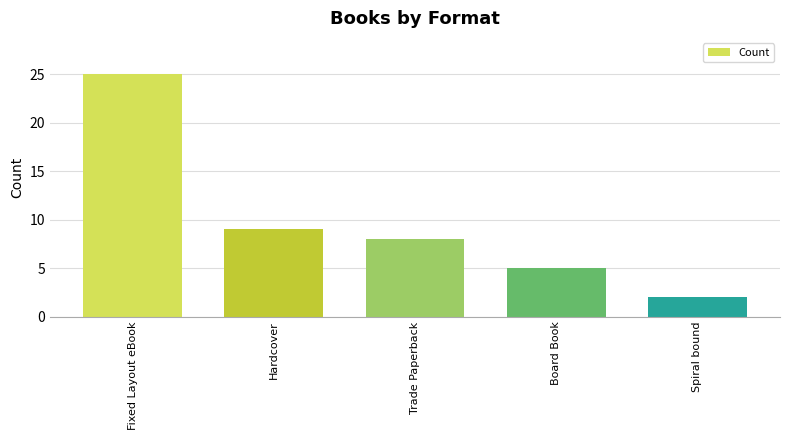

What is the greatest value displayed?

25